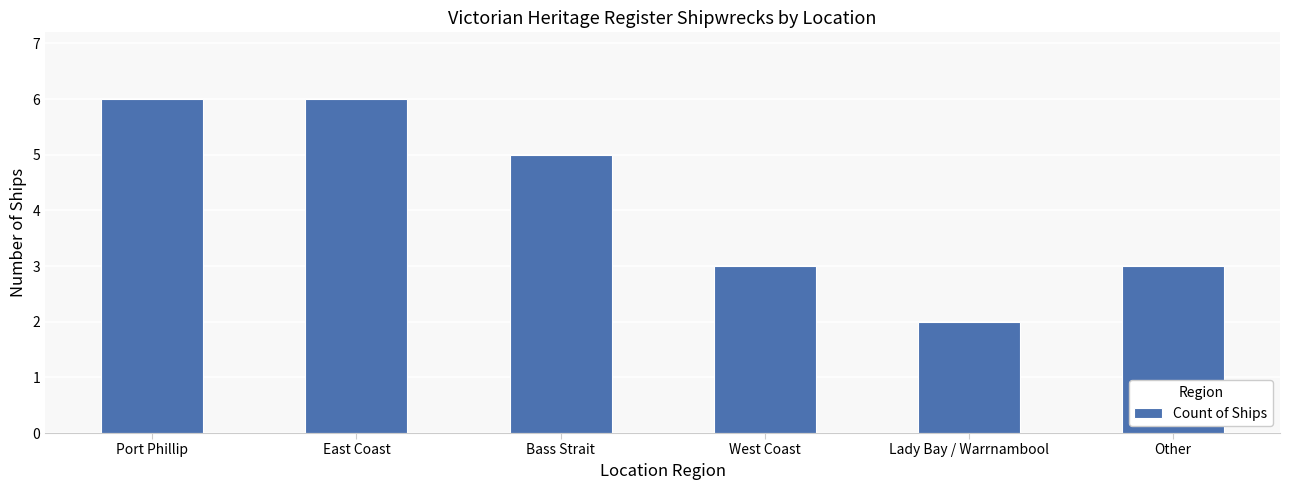

Count the number of categories in the chart.

6